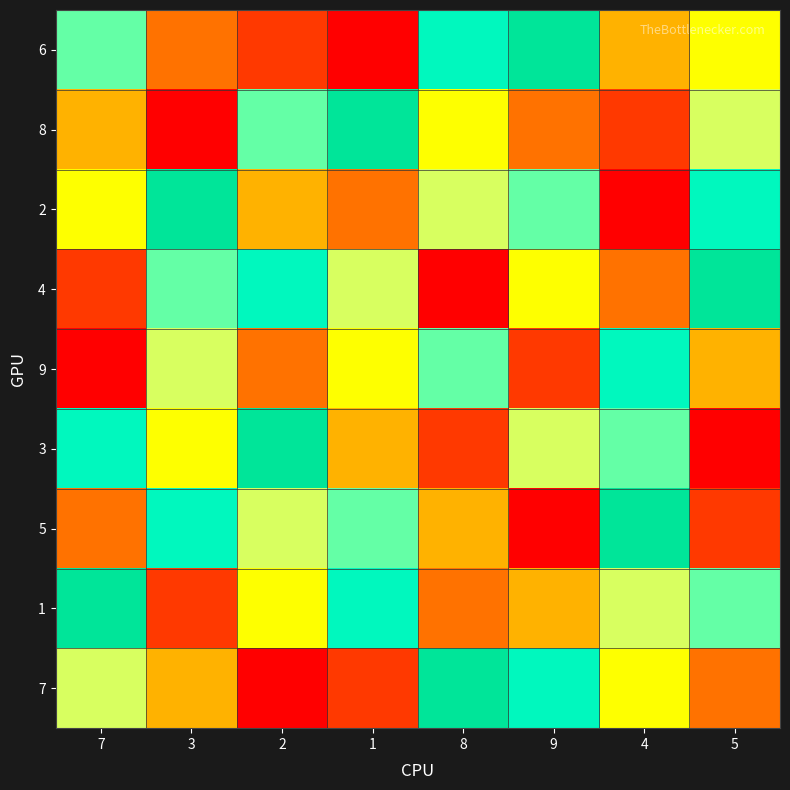

What is the total value across all series at 8?

45